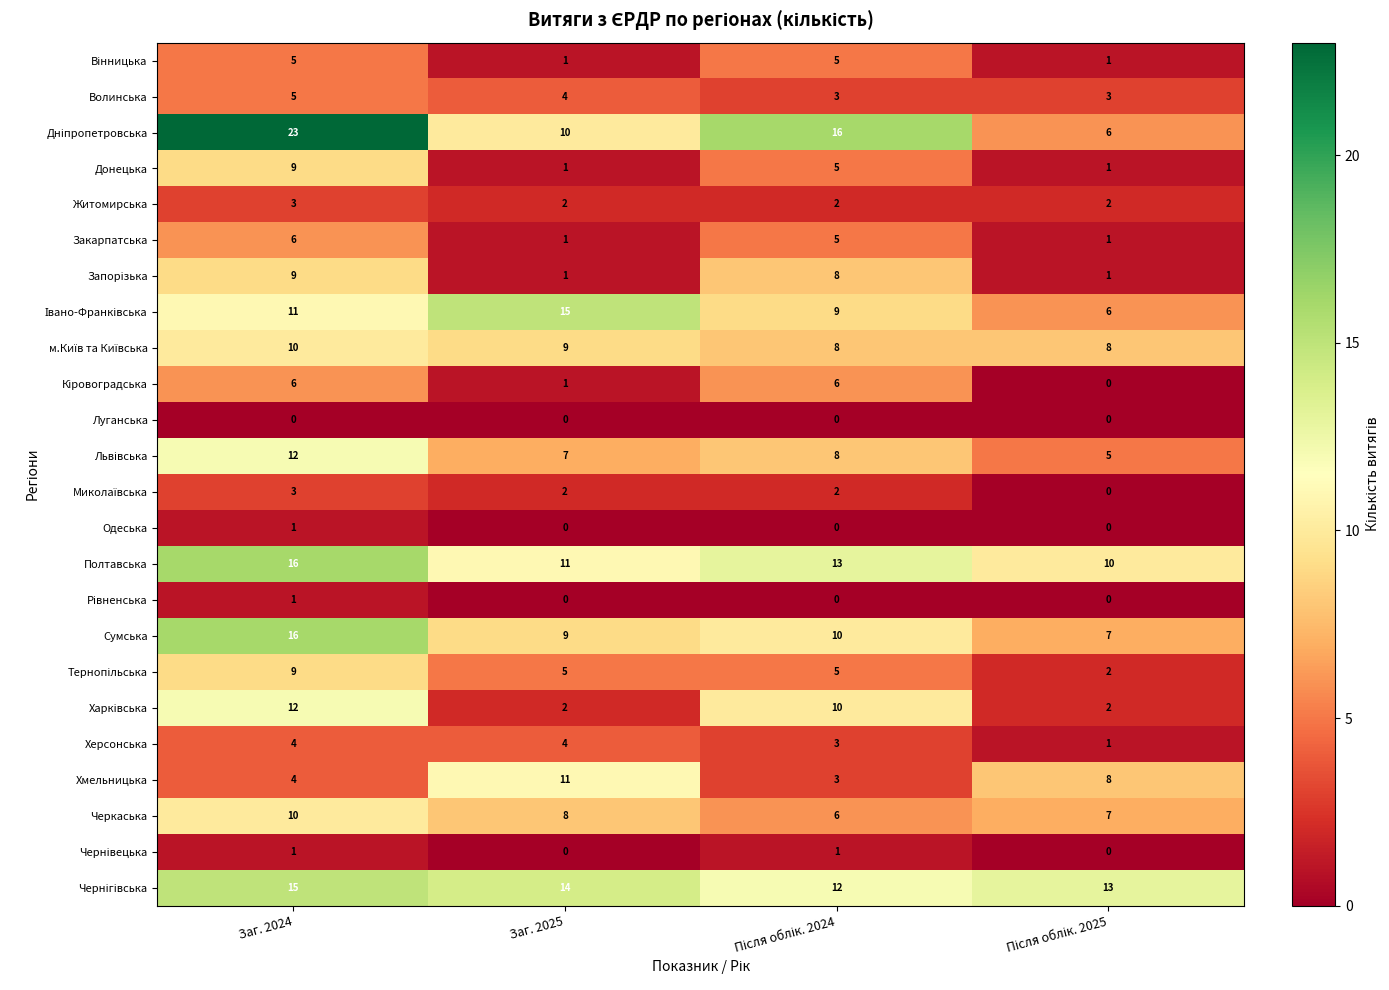

At how many categories does at least one series exceed 7?

4